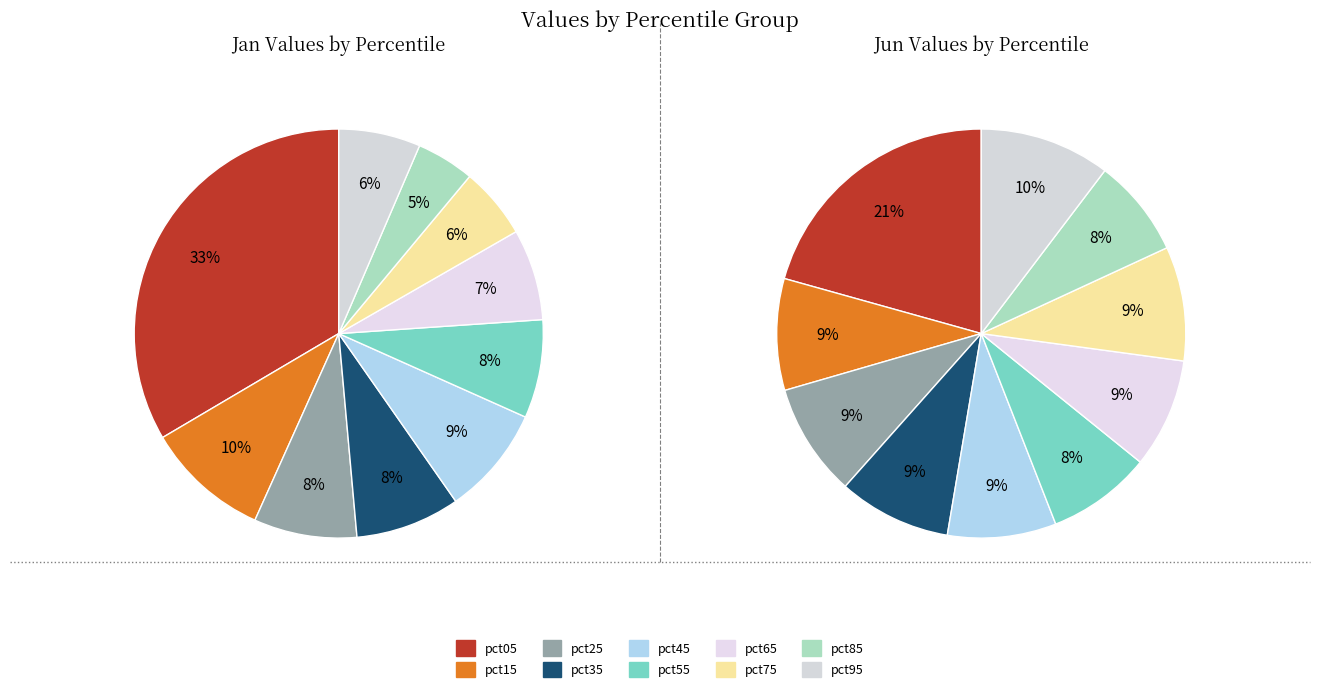

How many slices are in this pie chart?

10